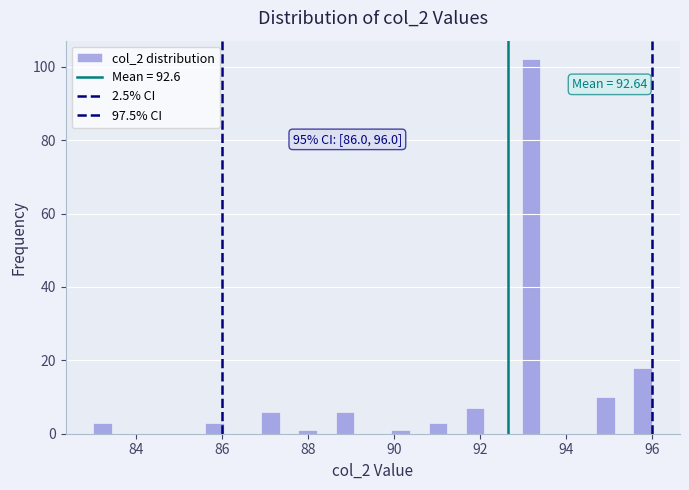

Around what value on the x-axis is the tallest bar? Give the approximate position of its centre, as read against the axis.

93.2